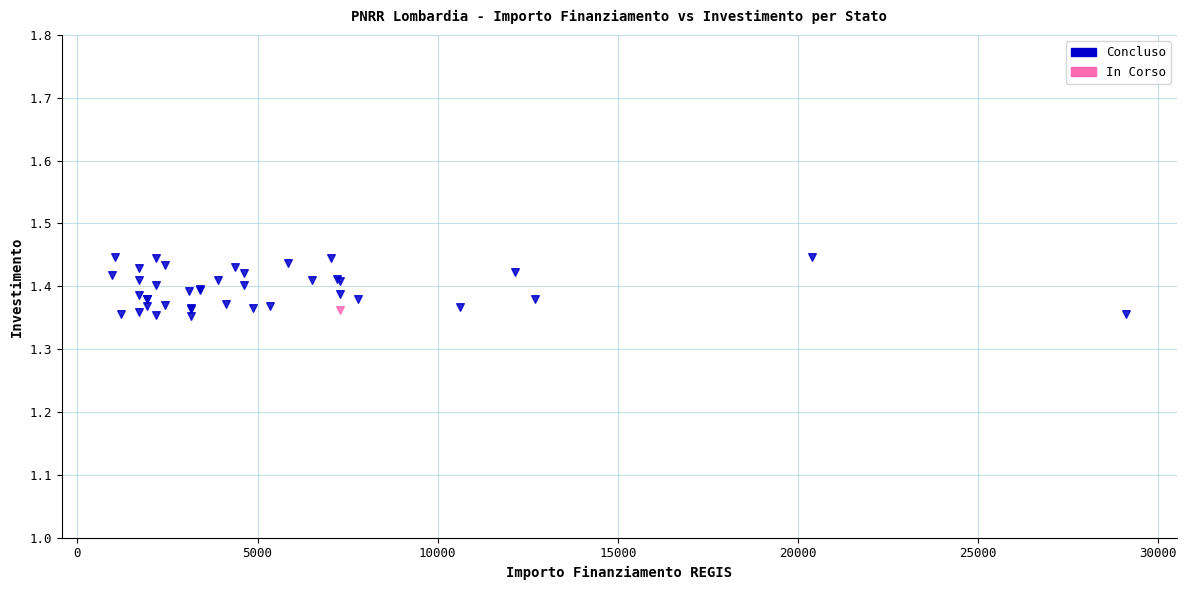

What are all the series names shown in the legend?

Concluso, In Corso